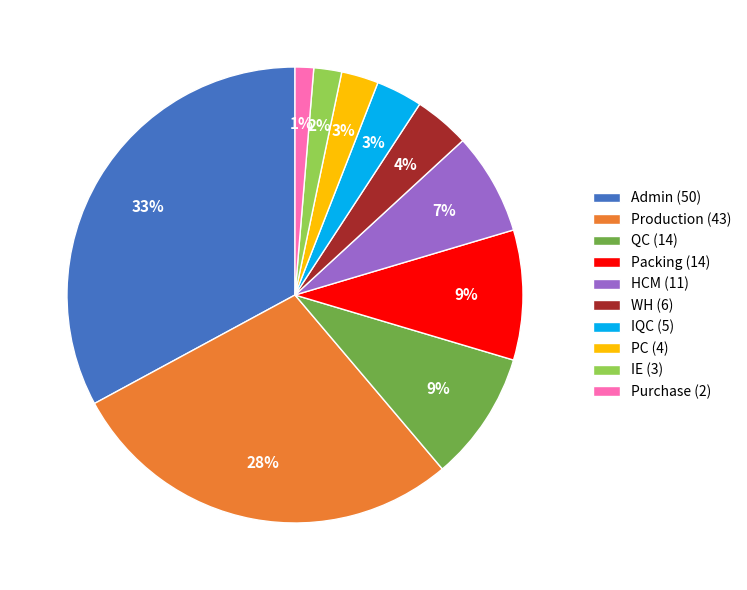

True or false: Purchase accounts for 15% of the total.

False